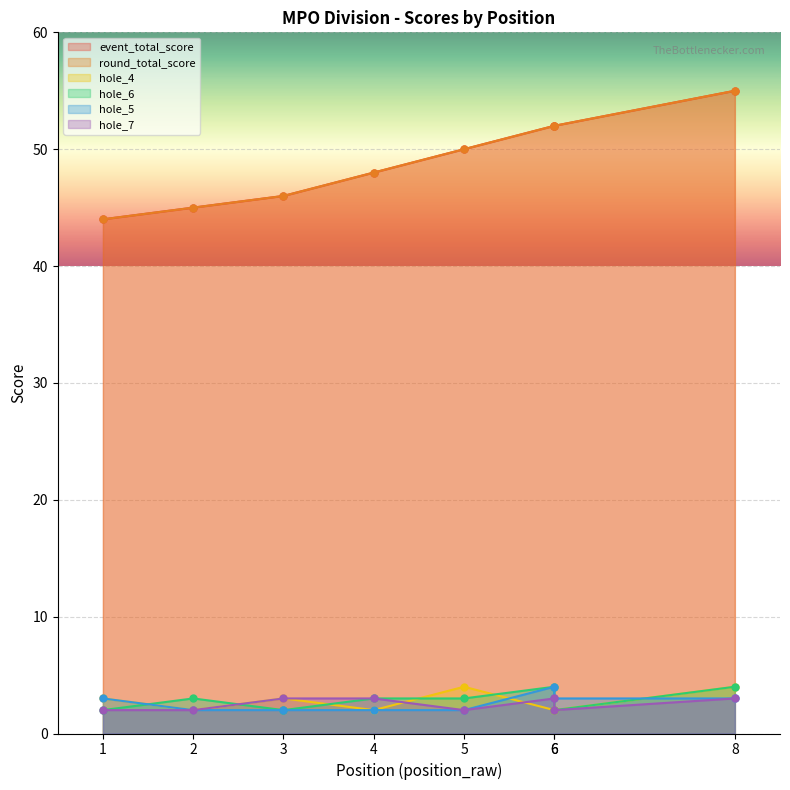

Which series has the largest total across all categories?

event_total_score